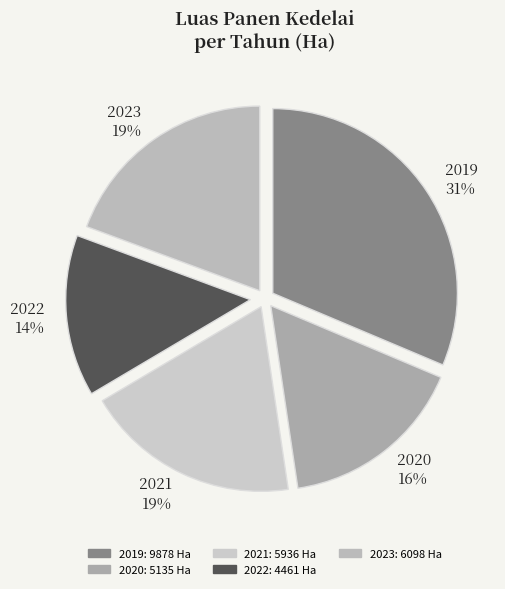

What is the smallest slice in the pie chart?

2022